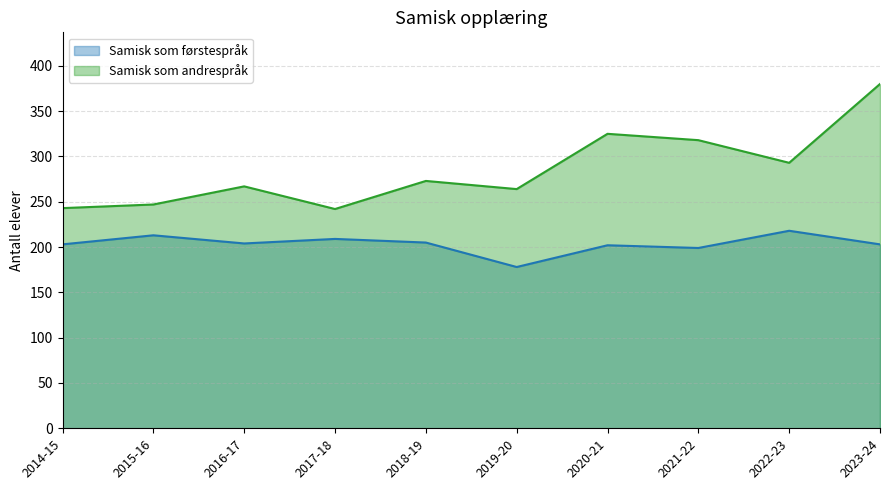

Which label corresponds to the smallest value in the chart?

2019-20